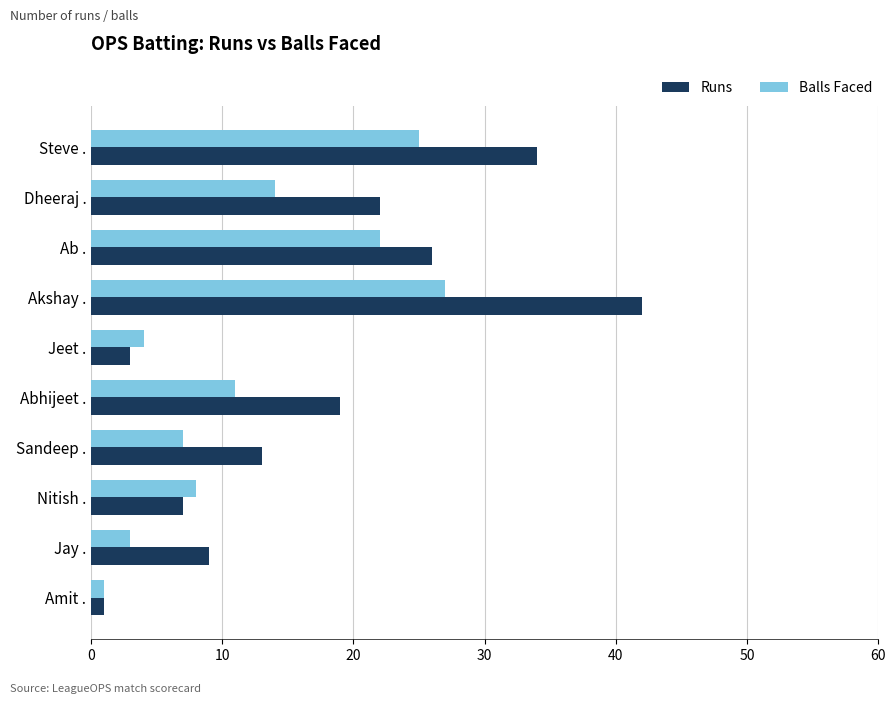

Which series has the widest spread of values?

Runs